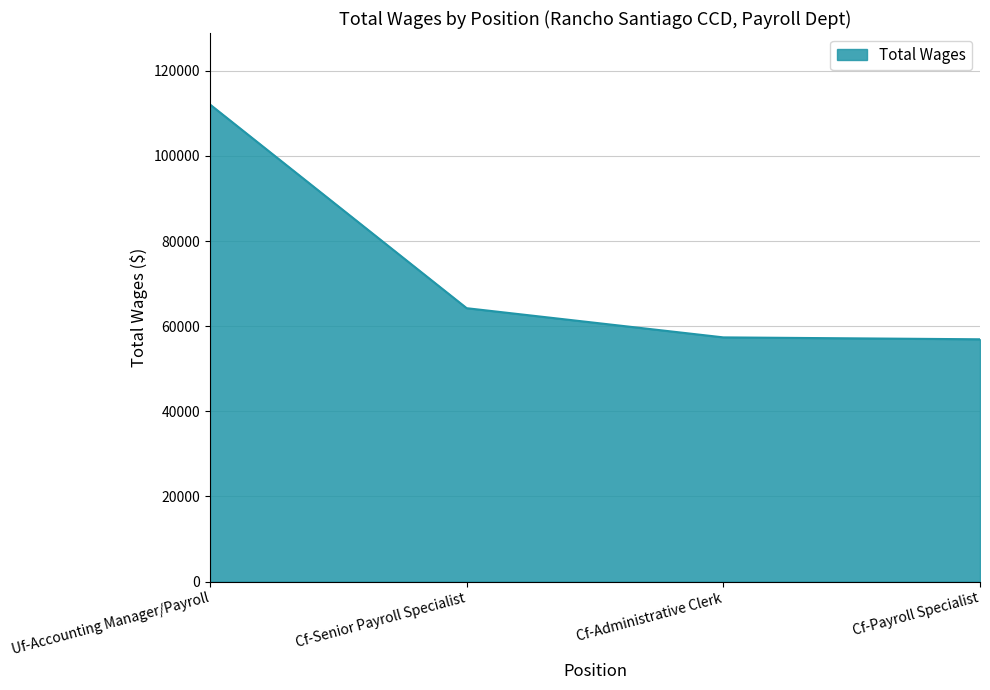

Which label corresponds to the largest value in the chart?

Uf-Accounting Manager/Payroll